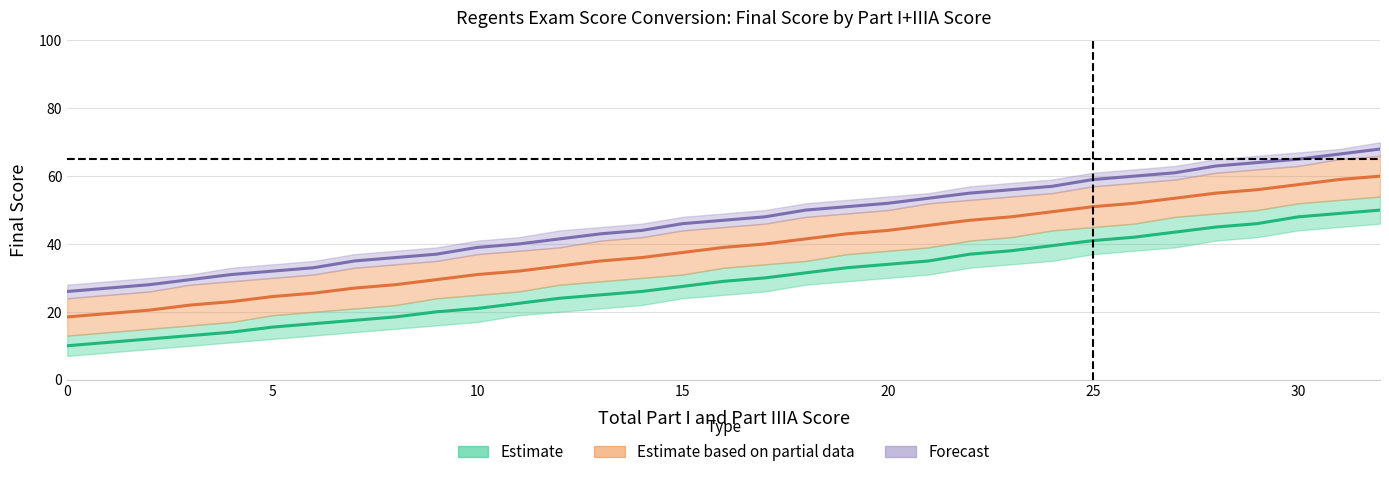

Reading right to left, what are all the values shown in this chart?

Estimate: 50.0	49.0	48.0	46.0	45.0	43.5	42.0	41.0	39.5	38.0	37.0	35.0	34.0	33.0	31.5	30.0	29.0	27.5	26.0	25.0	24.0	22.5	21.0	20.0	18.5	17.5	16.5	15.5	14.0	13.0	12.0	11.0	10.0
Estimate based on partial data: 60.0	59.0	57.5	56.0	55.0	53.5	52.0	51.0	49.5	48.0	47.0	45.5	44.0	43.0	41.5	40.0	39.0	37.5	36.0	35.0	33.5	32.0	31.0	29.5	28.0	27.0	25.5	24.5	23.0	22.0	20.5	19.5	18.5
Forecast: 68.0	66.5	65.0	64.0	63.0	61.0	60.0	59.0	57.0	56.0	55.0	53.5	52.0	51.0	50.0	48.0	47.0	46.0	44.0	43.0	41.5	40.0	39.0	37.0	36.0	35.0	33.0	32.0	31.0	29.5	28.0	27.0	26.0